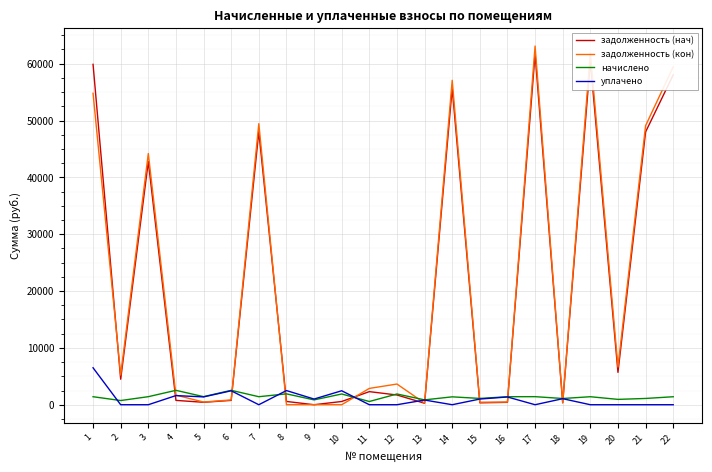

Which series has the largest range (max minus min)?

задолженность (кон)